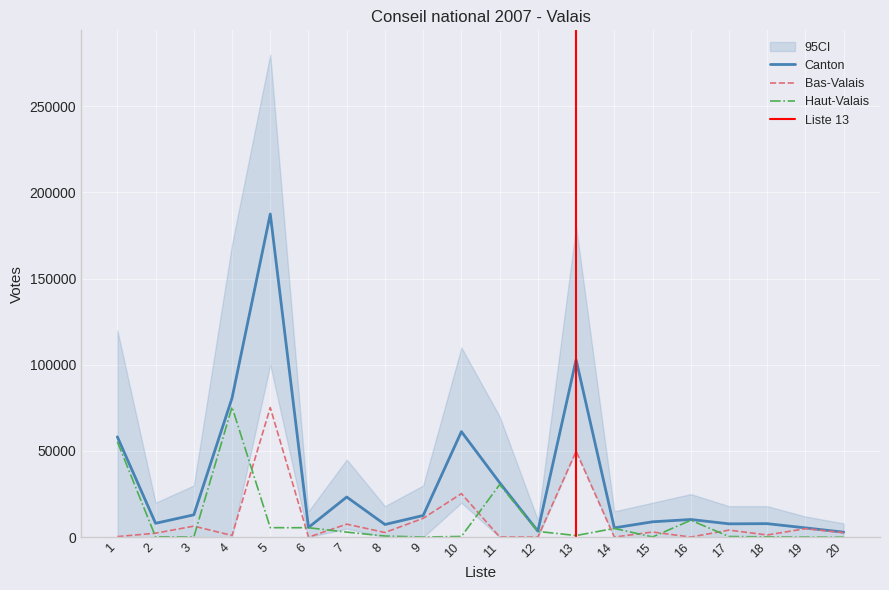

Where does the Haut-Valais series first go above 962?

1